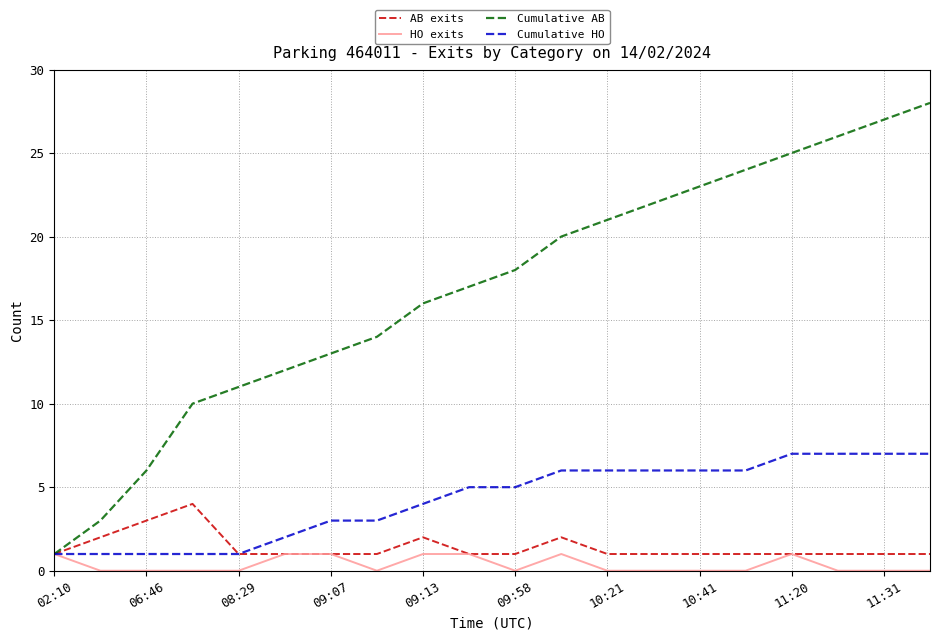

Which series has the widest spread of values?

Cumulative AB